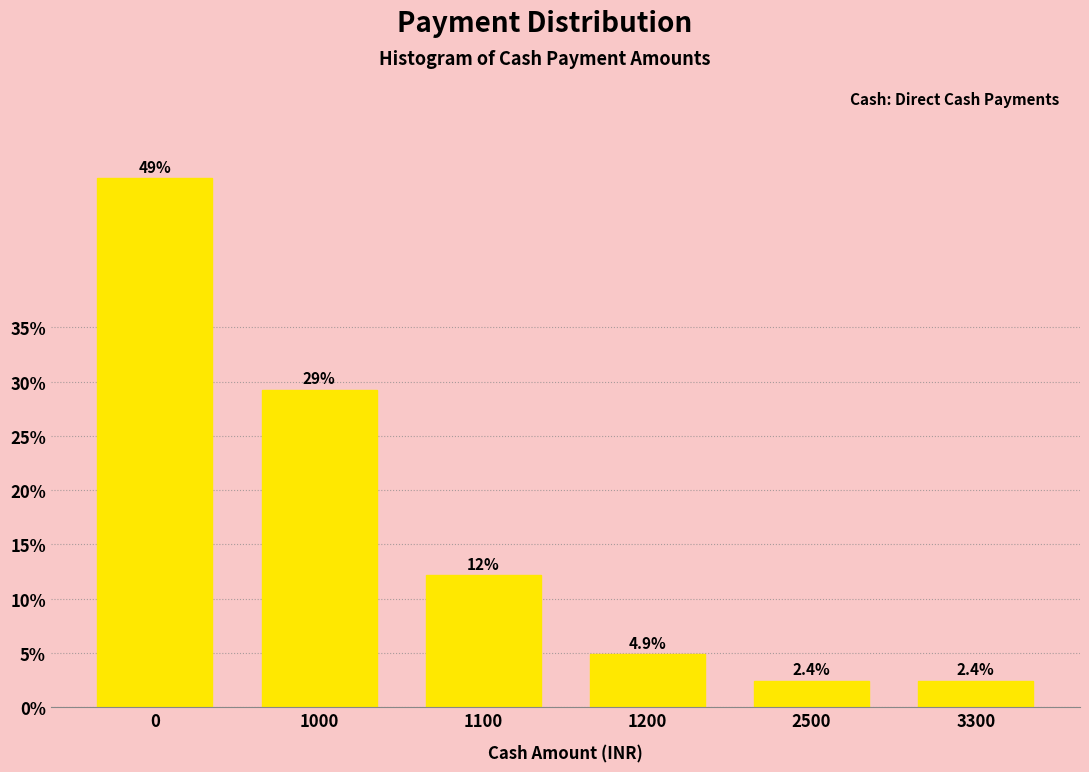

Reading right to left, extract all data points from this chart.

2.4	2.4	4.9	12.2	29.3	48.8